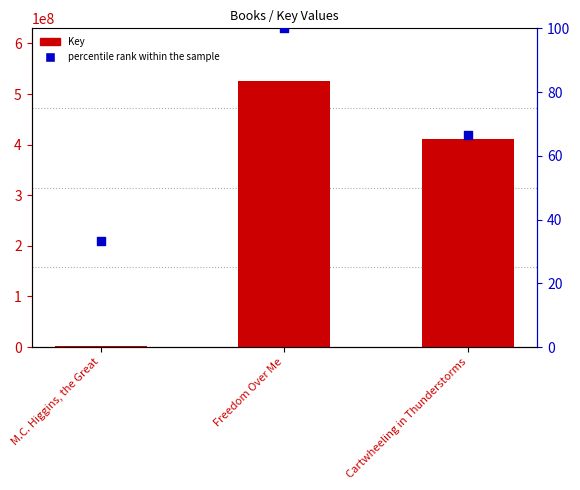

Which series contains the highest Y value?

Key